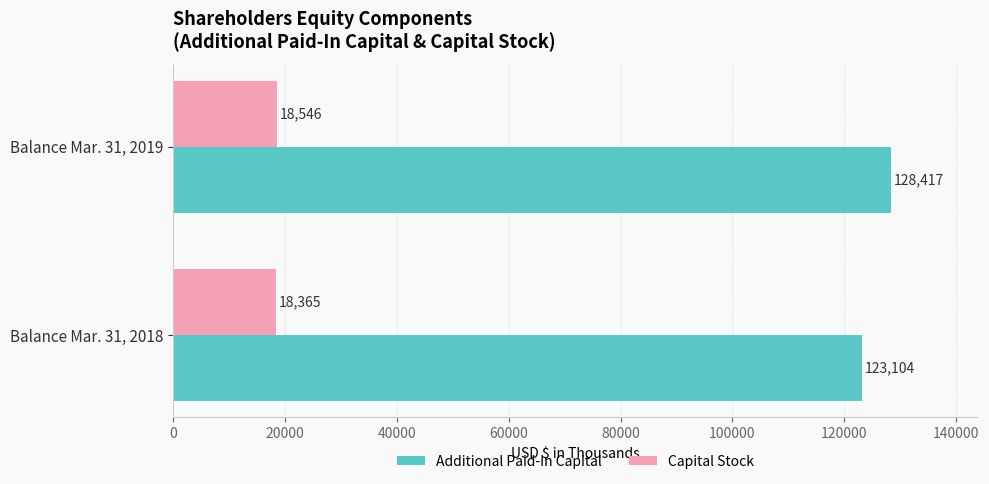

Between Balance Mar. 31, 2018 and Balance Mar. 31, 2019, which series saw the biggest shift?

Additional Paid-In Capital